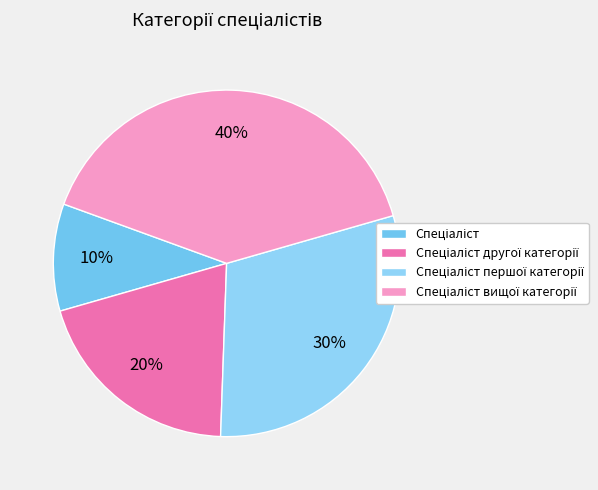

Rank the categories by value from lowest to highest.

Спеціаліст, Спеціаліст другої категорії, Спеціаліст першої категорії, Спеціаліст вищої категорії